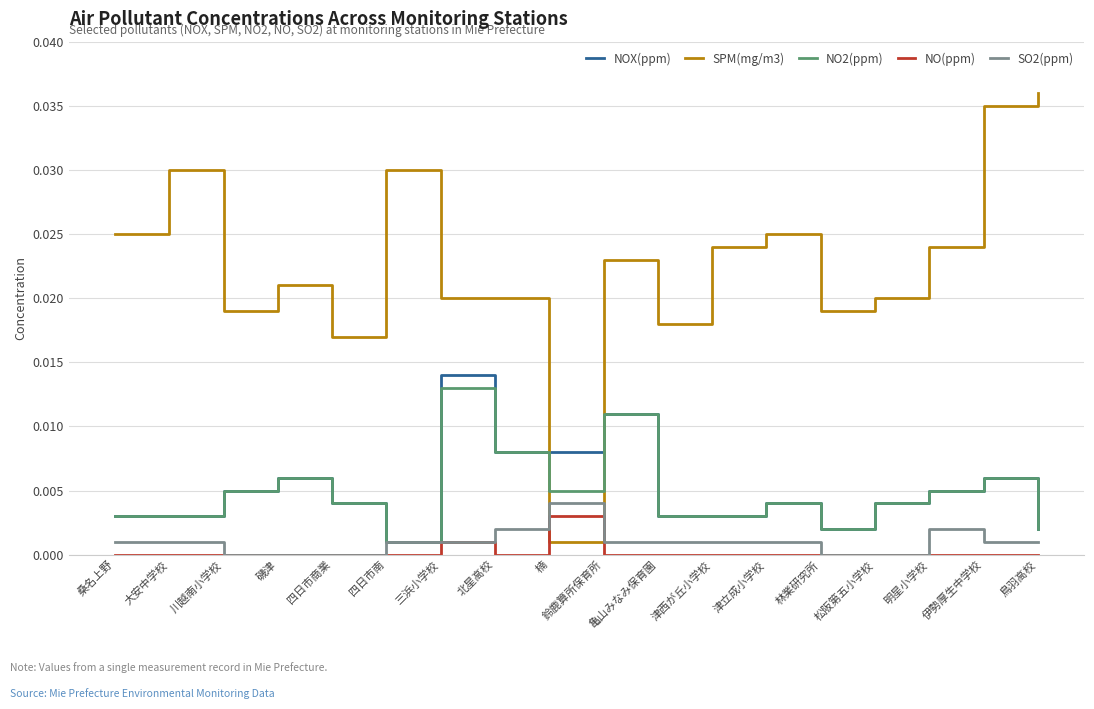

Where do NO(ppm) and SPM(mg/m3) first cross each other?

北星高校 and 楠